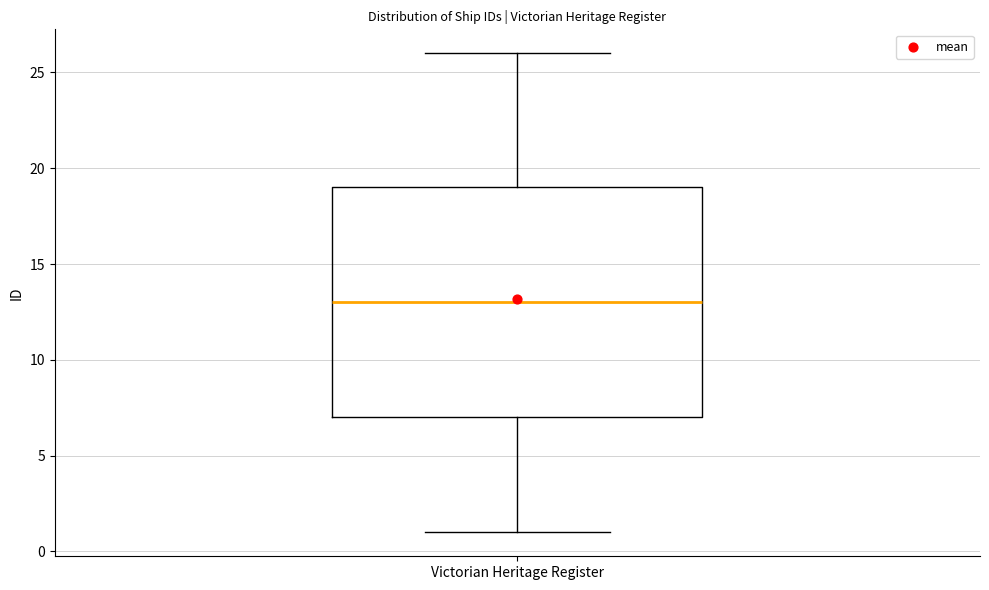

Transcribe this box plot: give where the median line is, the range the box spans, and where the two whiskers end, as read against the y-axis. The values are not printed on the chart, so give them approximately, as read against the axis.

median 13, box 7 to 19, whiskers 1 to 26